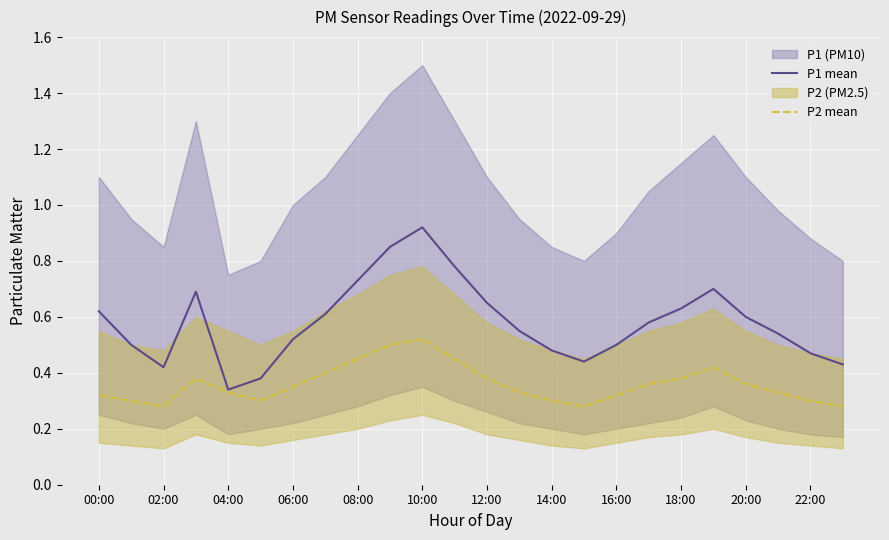

How many categories are shown in the chart?

24